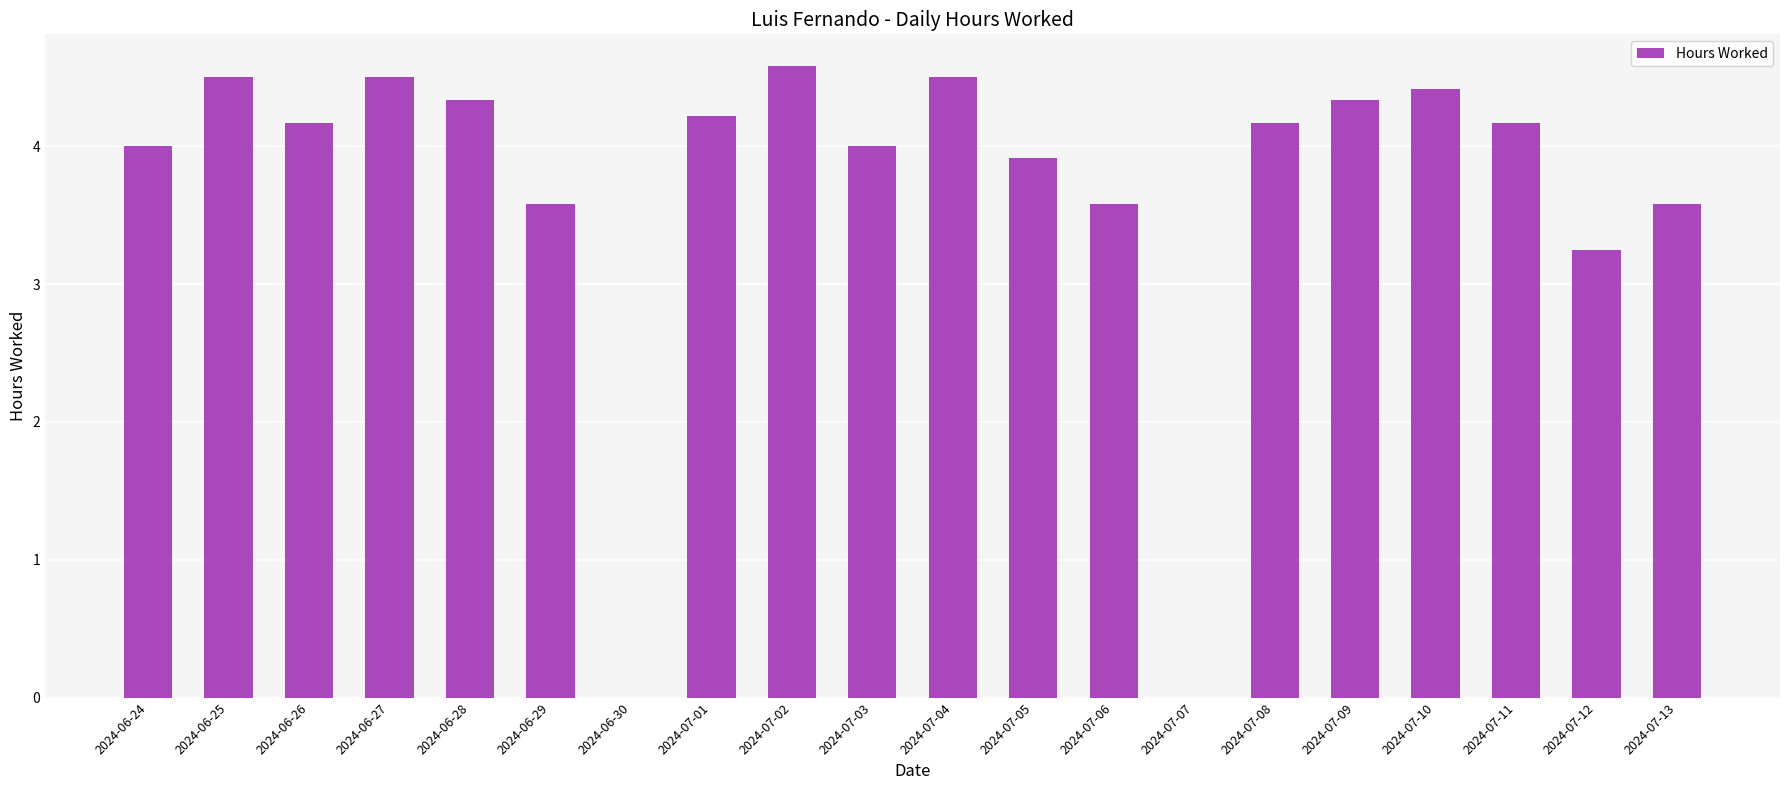

Is it true that the value at 2024-07-13 is 3.6?

True